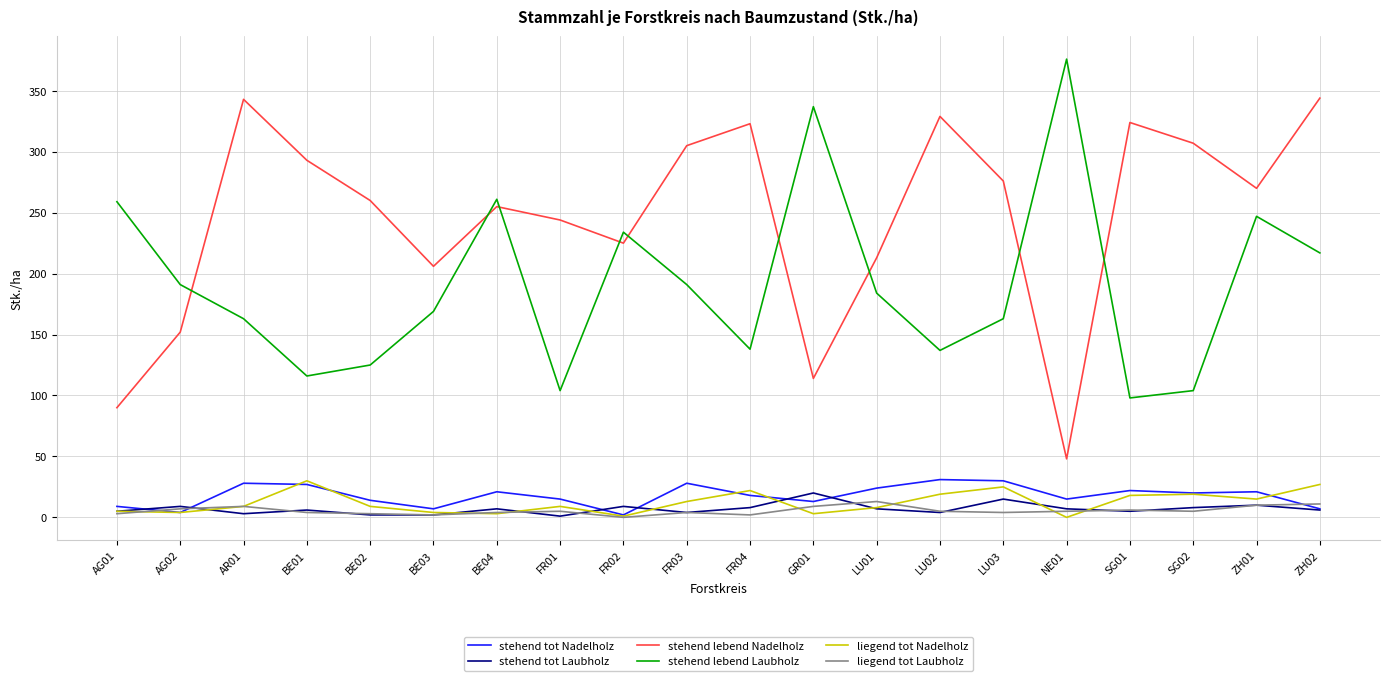

At which category does the chart reach its peak across all series?

NE01